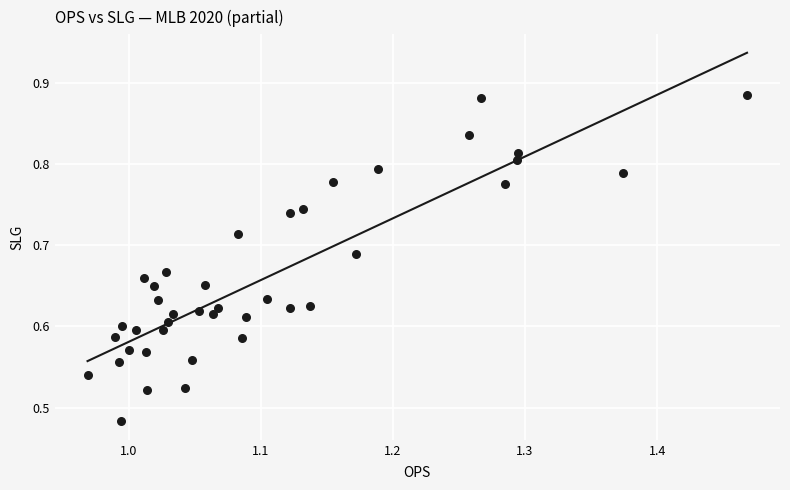

What is the range of Y values (max minus min)?

0.4